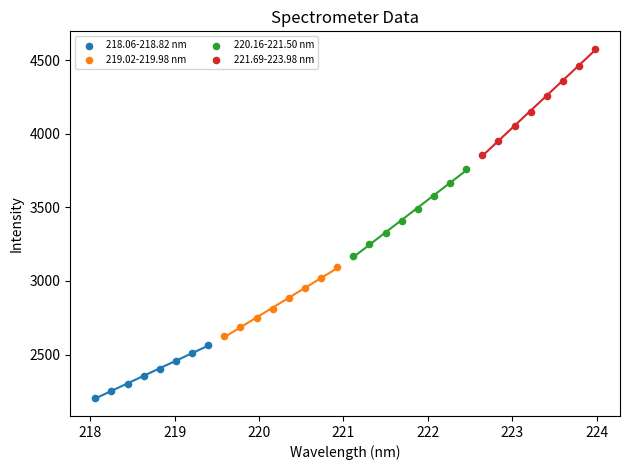

What are all the series names shown in the legend?

218.06-218.82 nm, 219.02-219.98 nm, 220.16-221.50 nm, 221.69-223.98 nm